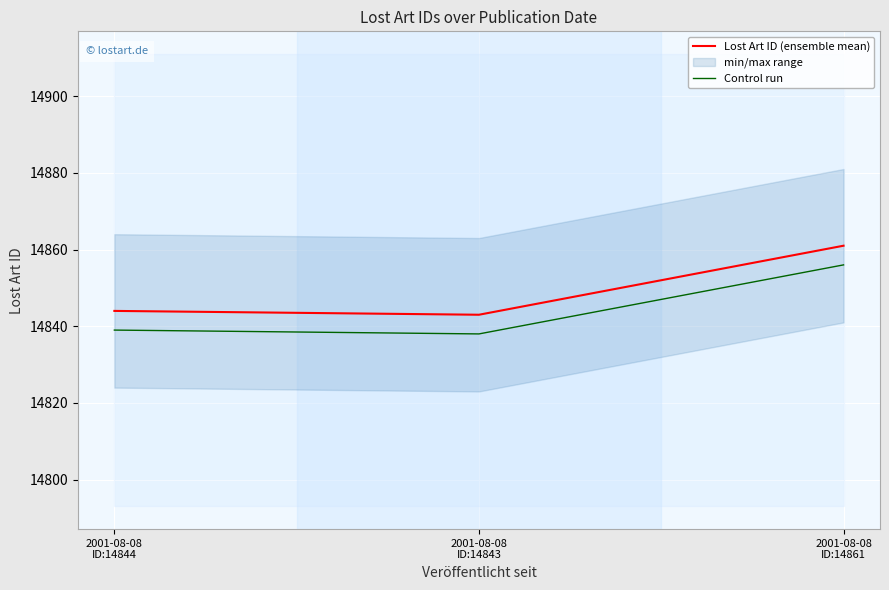

Between 2001-08-08
ID:14843 and 2001-08-08
ID:14861, which is larger?

2001-08-08
ID:14861